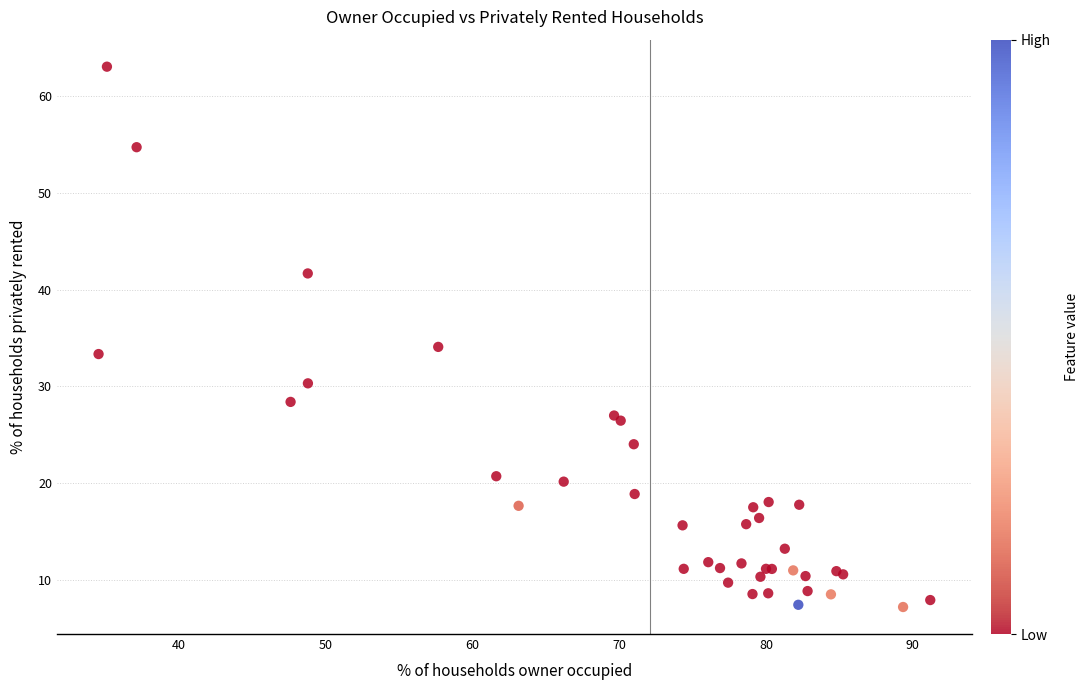

What Y value in the scatter plot is closest to 35?

34.1